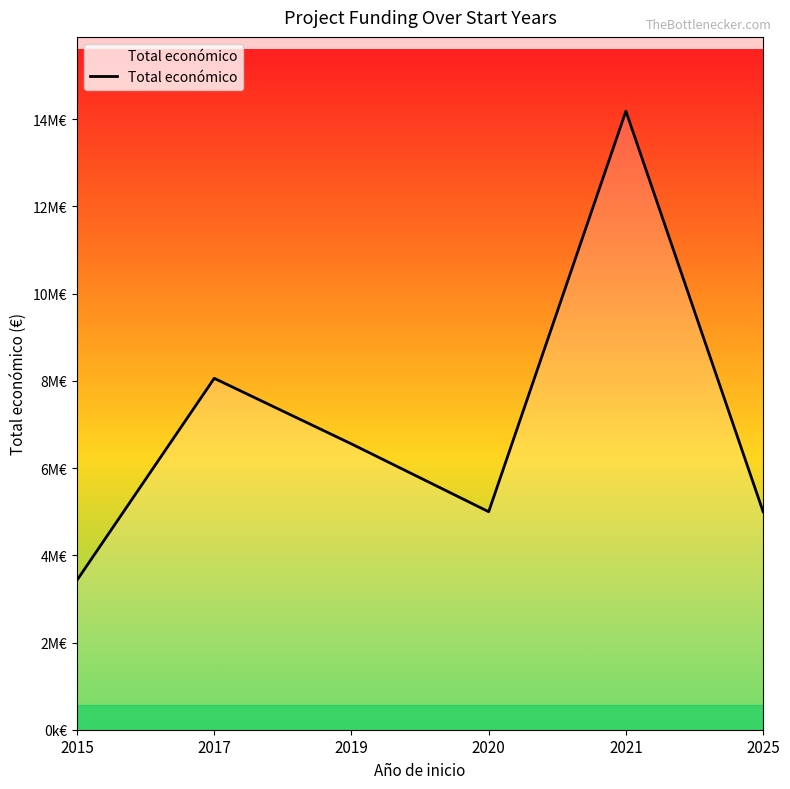

Which has a higher value, 2025 or 2015?

2025